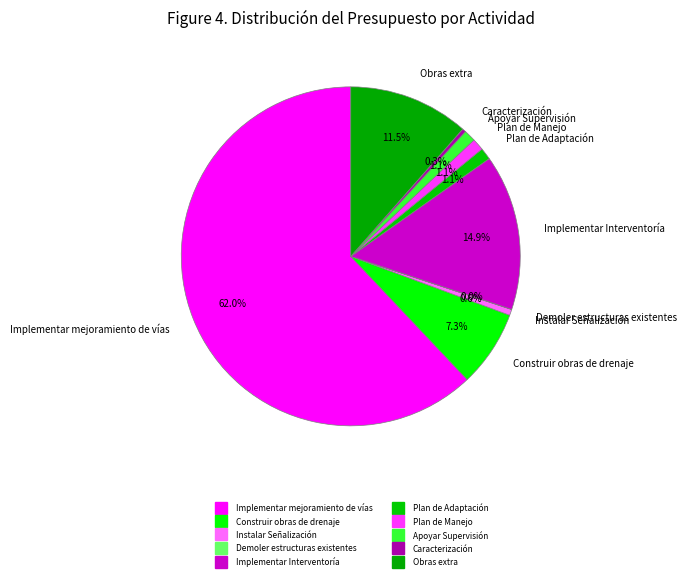

How many segments does this pie chart have?

10